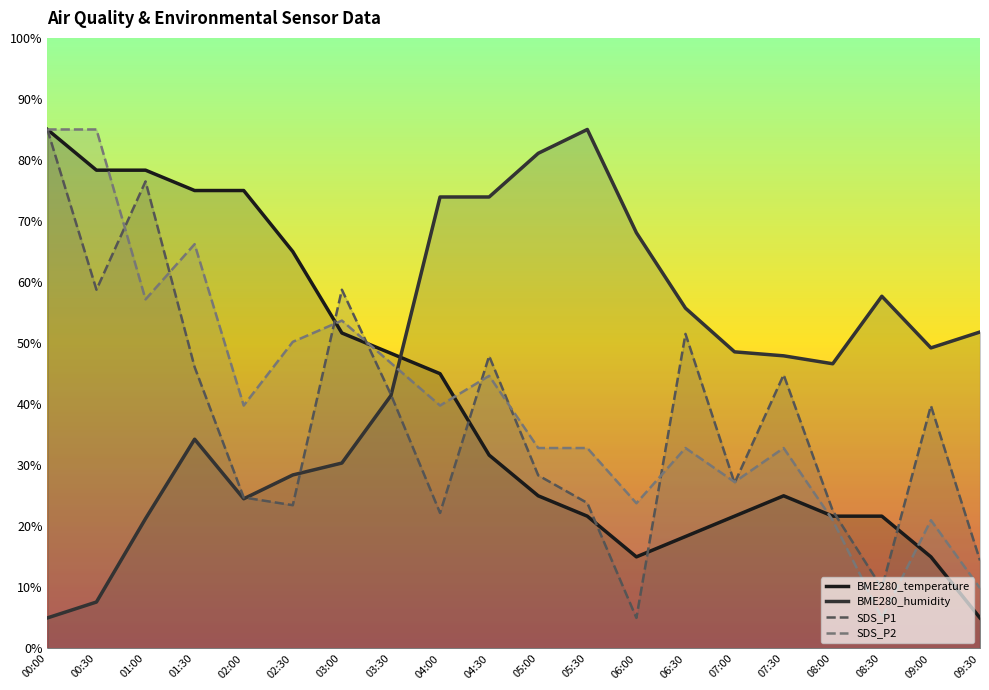

Which label corresponds to the smallest value in the chart?

09:30